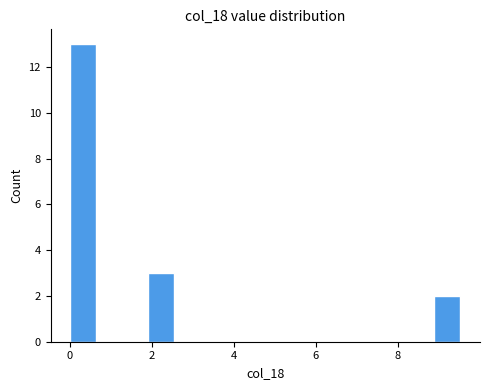

Read against the x-axis, roughly where is the centre of the tallest bar?

0.4